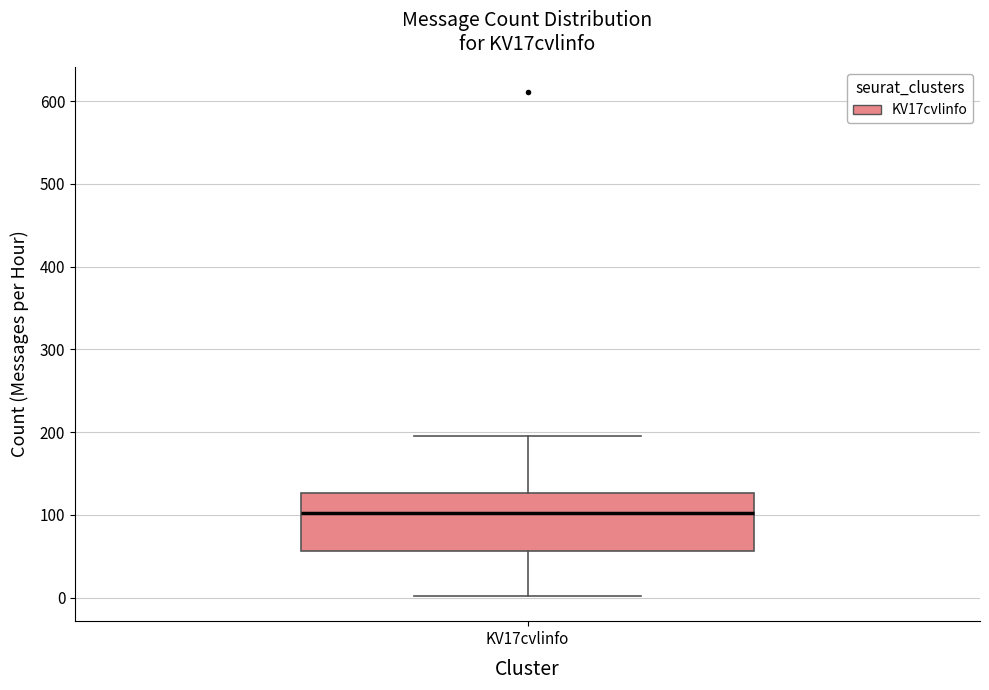

Transcribe this box plot: give where the median line is, the range the box spans, and where the two whiskers end, as read against the y-axis. The values are not printed on the chart, so give them approximately, as read against the axis.

median 100, box 60 to 130, whiskers 0 to 200